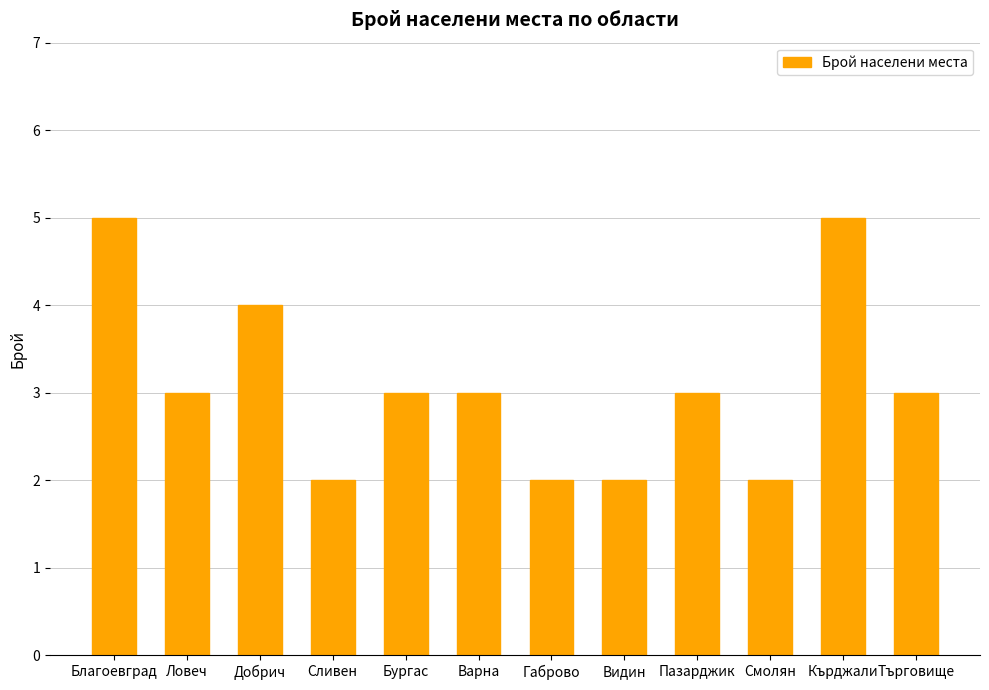

How many series are shown in this chart?

1